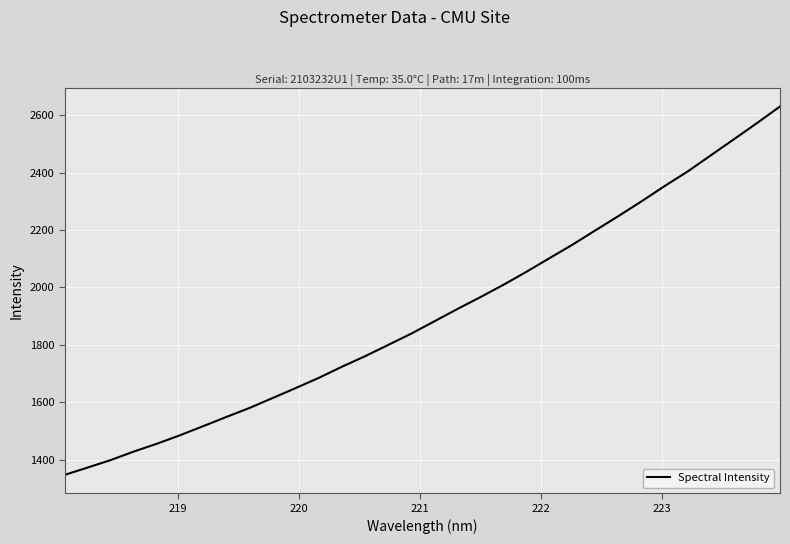

What is the maximum value shown in the chart?

2630.9